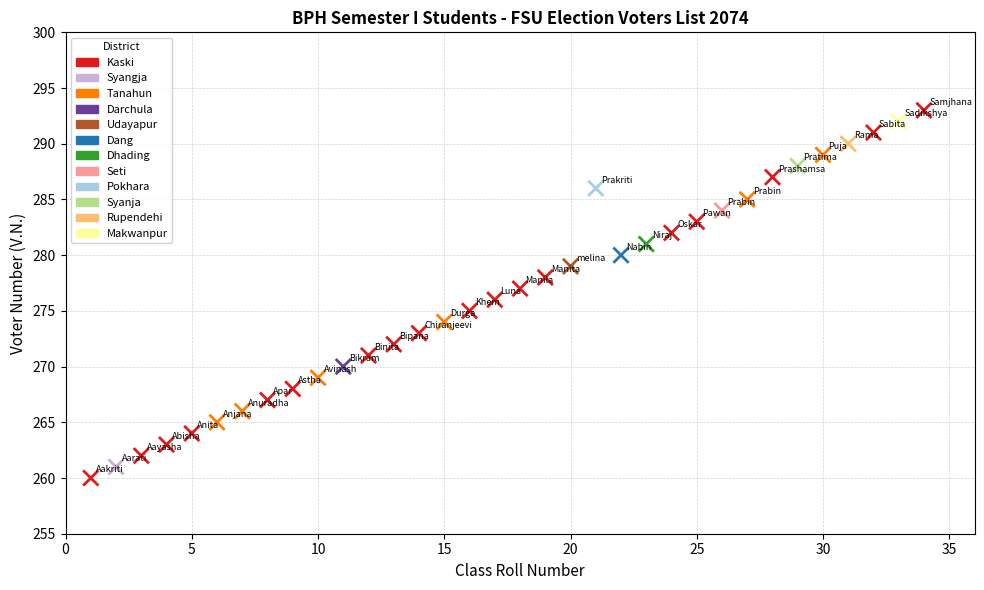

What is the range of X values (max minus min)?

33